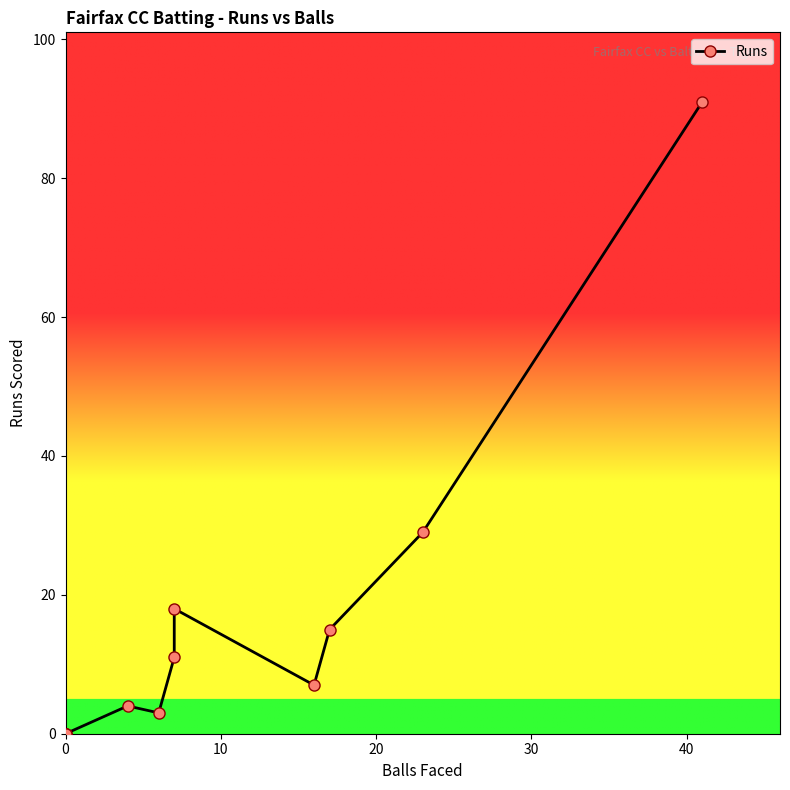

Reading left to right, list all the values displayed in this chart.

0	0	0	4	3	11	18	7	15	29	91